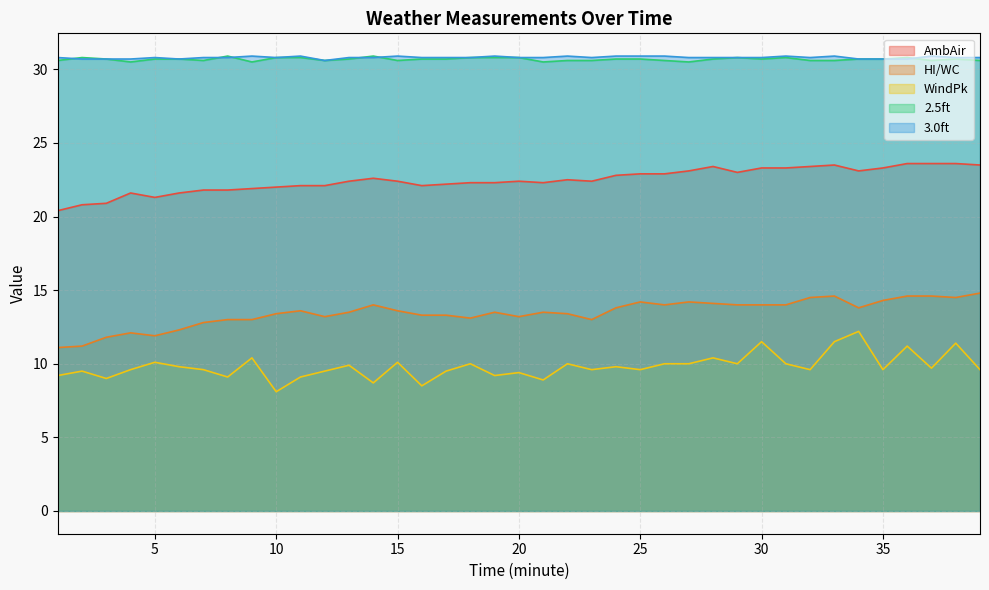

Read the WindPk value at 9.

10.4